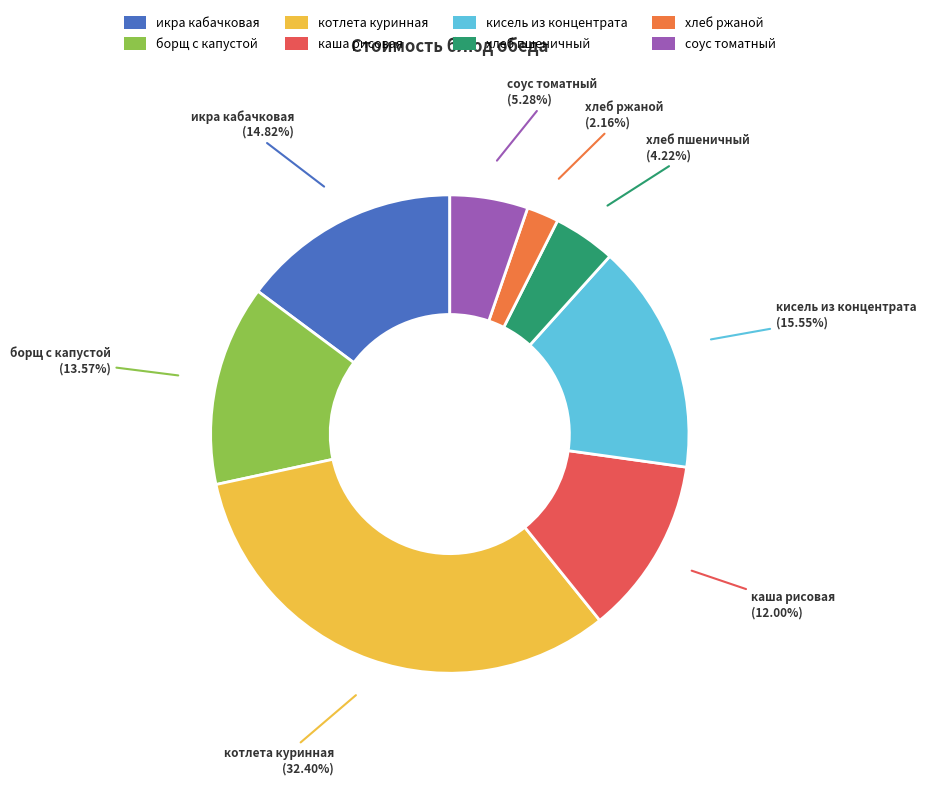

Does хлеб пшеничный account for over 50% of the chart?

No